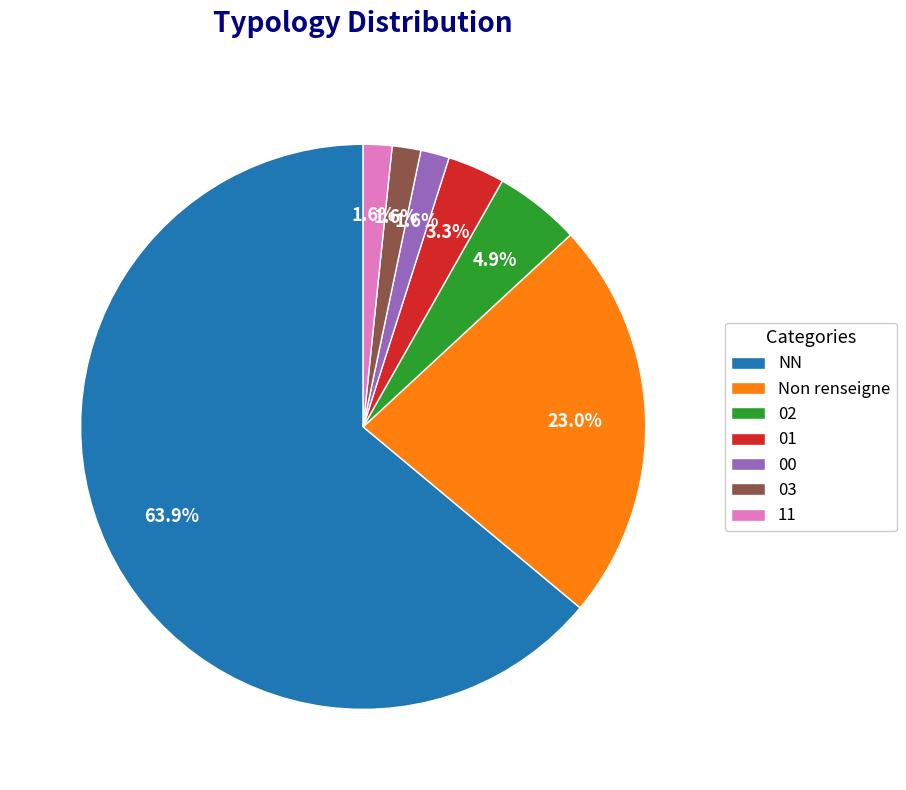

Is it true that 00 is 9% of the pie?

False